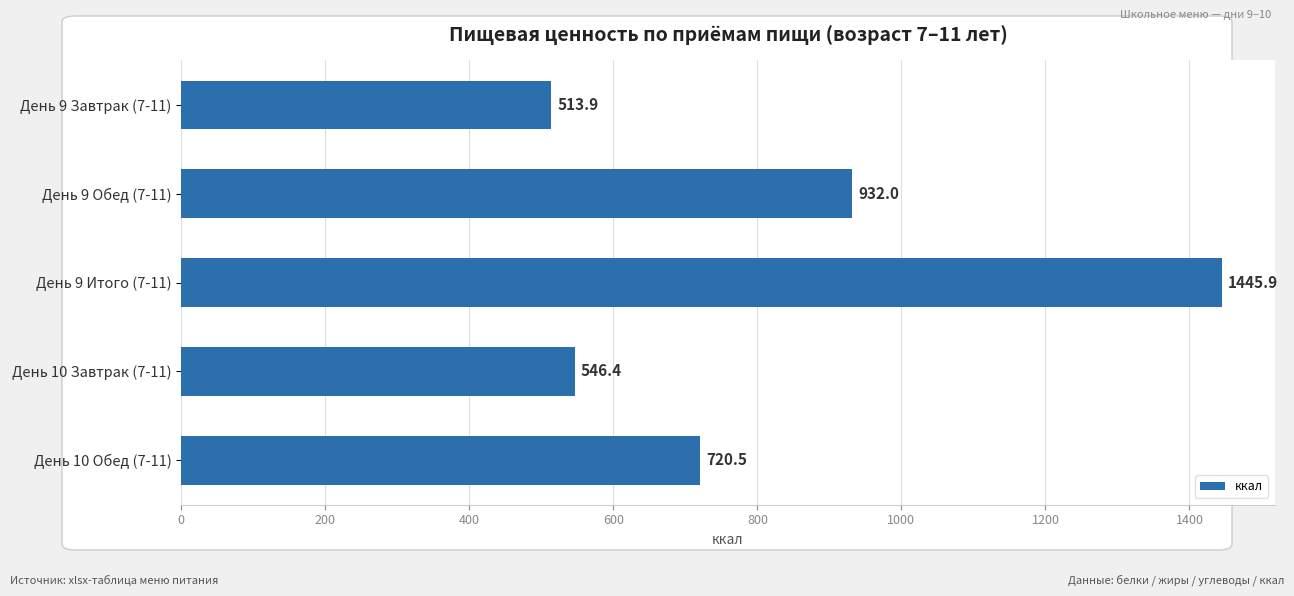

Read the value at День 10 Обед (7-11).

720.5